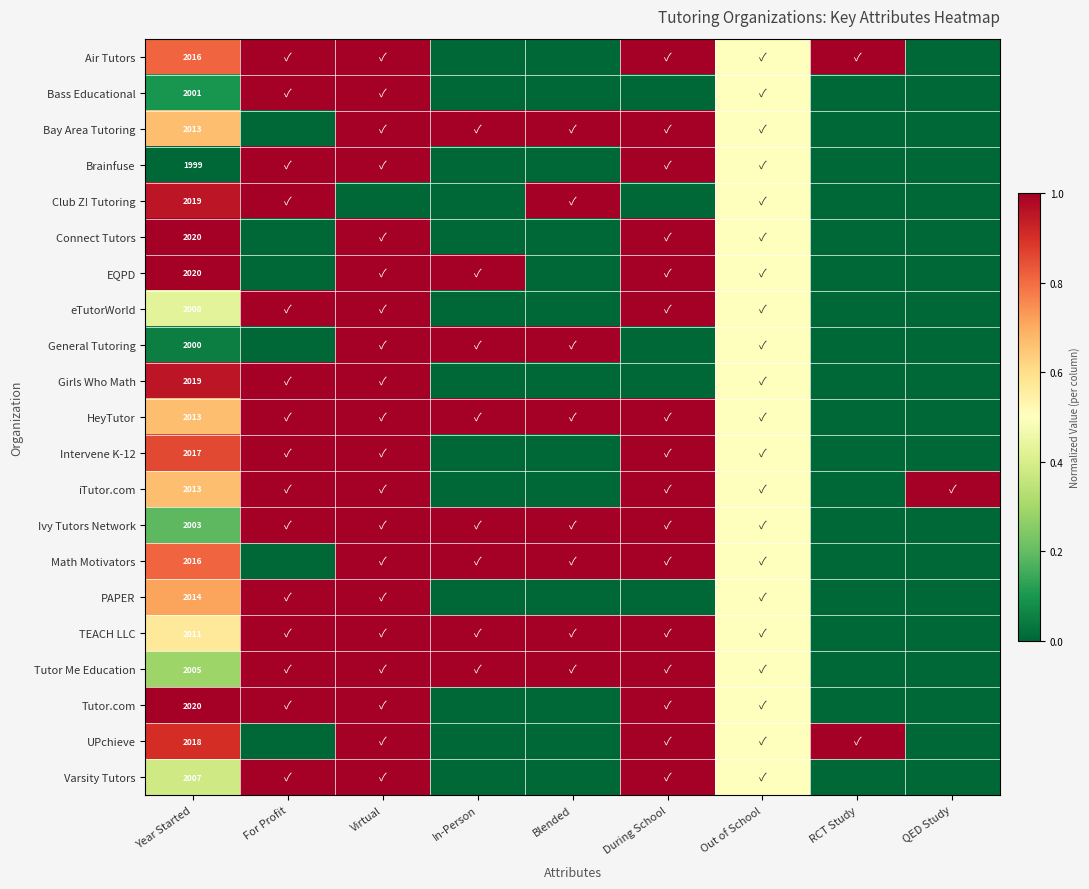

What is the total value across all series at During School?

16.0